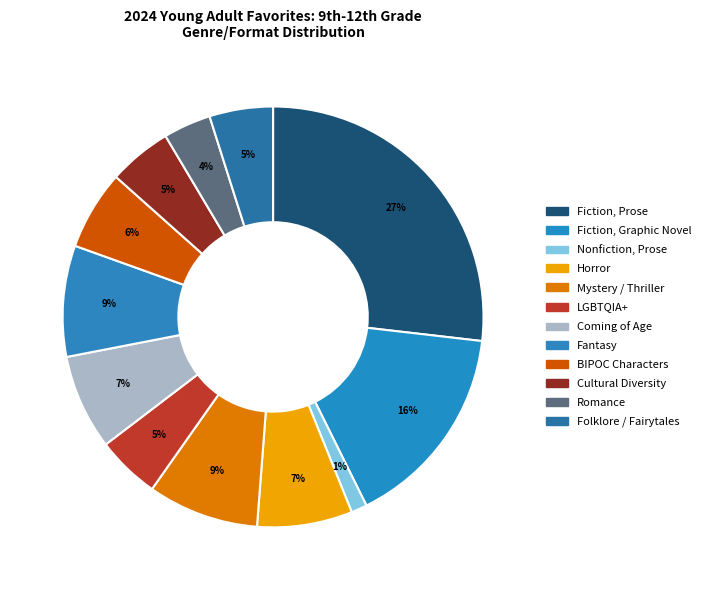

To the nearest percent, what is the combined percentage of Cultural Diversity and Fantasy?

13%